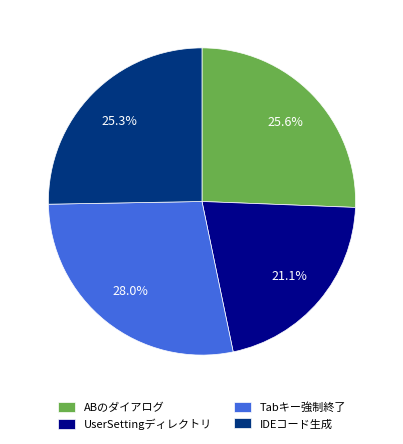

Do Tabキー強制終了 and UserSettingディレクトリ together represent more than half of the pie?

No